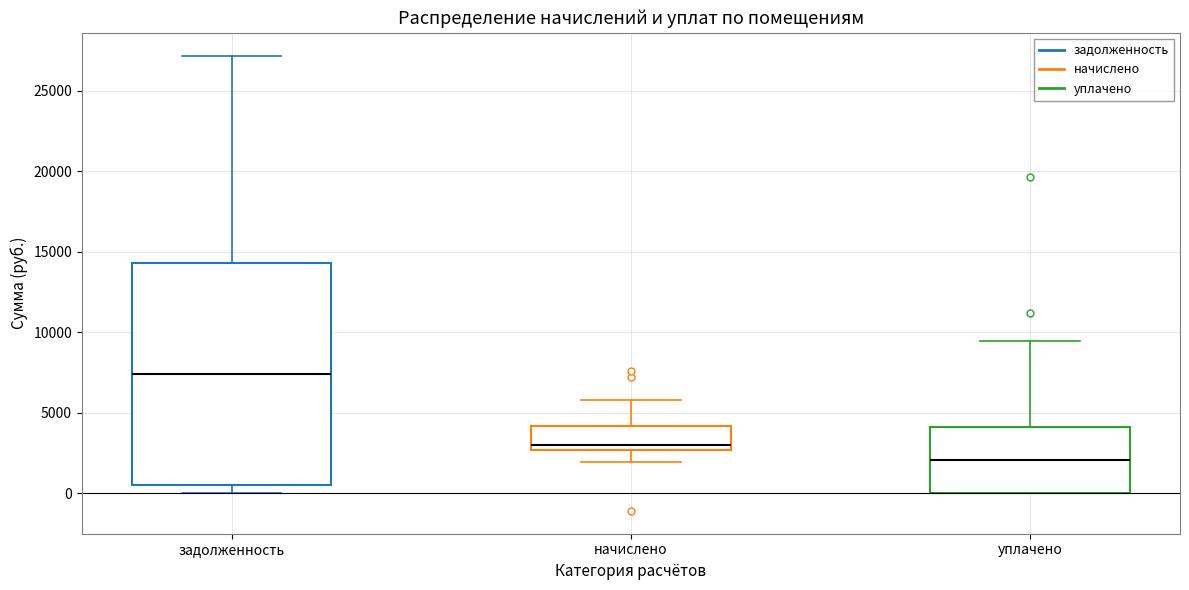

Reading left to right, transcribe this box plot: for each box, give where its median line is, the range the box spans, and where its two whiskers end, as read against the y-axis. The values are not printed on the chart, so give them approximately, as read against the axis.

задолженность: median 7500, box 500 to 14500, whiskers 0 to 27000
начислено: median 3000, box 2500 to 4000, whiskers 2000 to 5500
уплачено: median 2000, box 0 to 4000, whiskers 0 to 9500